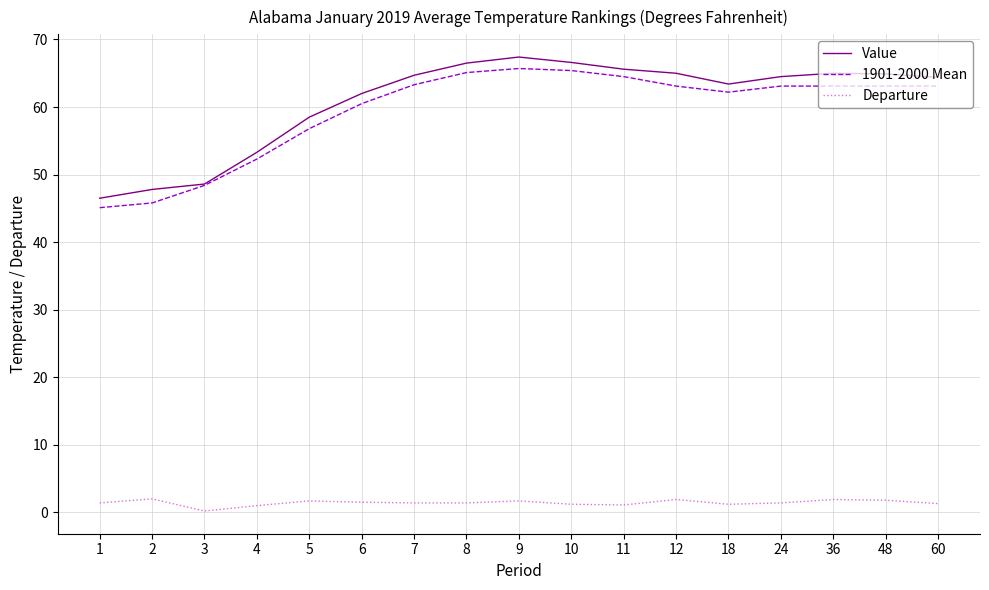

What is the approximate value of Value at 7?

64.7